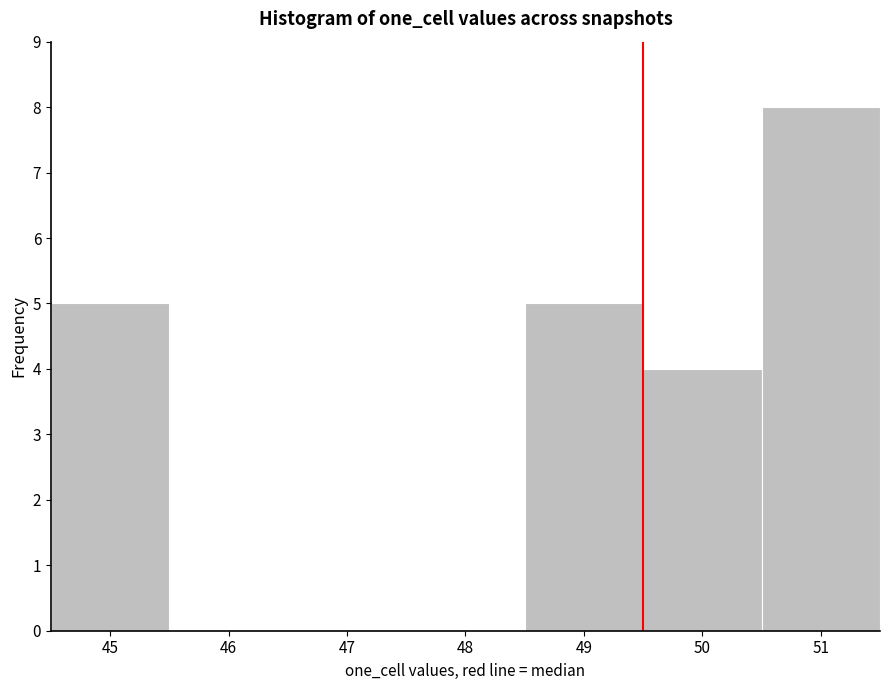

Reading left to right, transcribe this chart: for each bar, give the range it covers on the x-axis and its height. The values are not printed on the chart, so give them approximately, as read against the axis.

44.5 to 45.5: 5
45.5 to 46.5: 0
46.5 to 47.5: 0
47.5 to 48.5: 0
48.5 to 49.5: 5
49.5 to 50.5: 4
50.5 to 51.5: 8